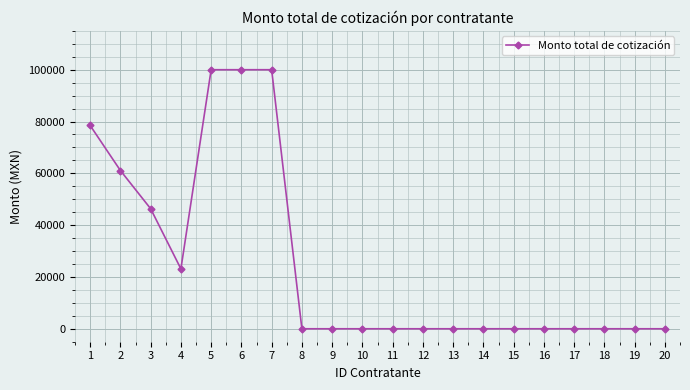

At which category does the data reach its first local valley?

4